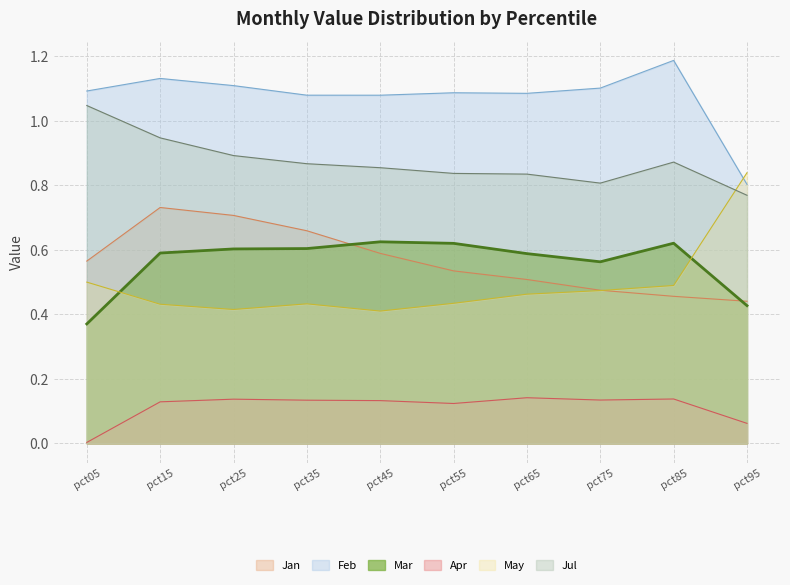

Which series has the largest total across all categories?

Feb